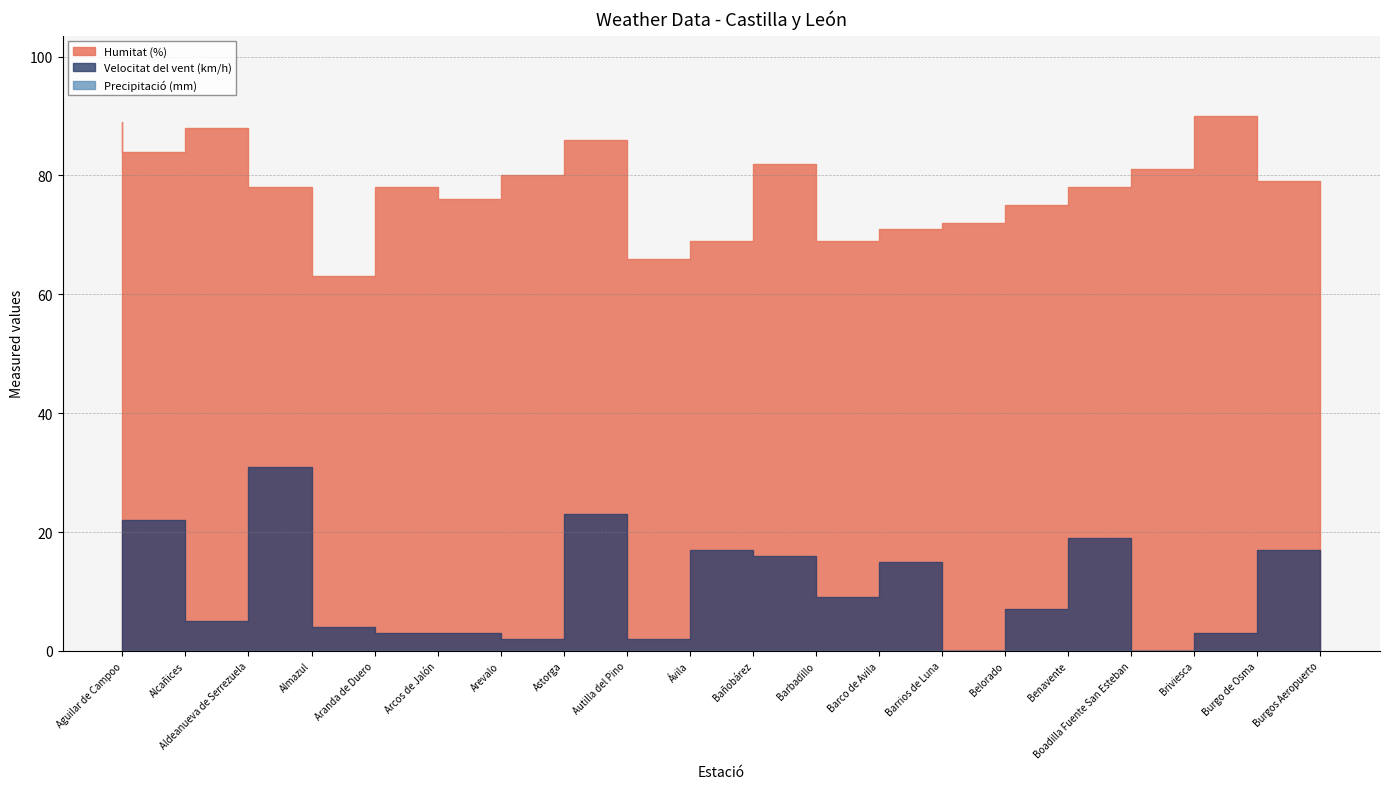

The value of Velocitat del vent (km/h) at Arcos de Jalón is 3. True or false?

True